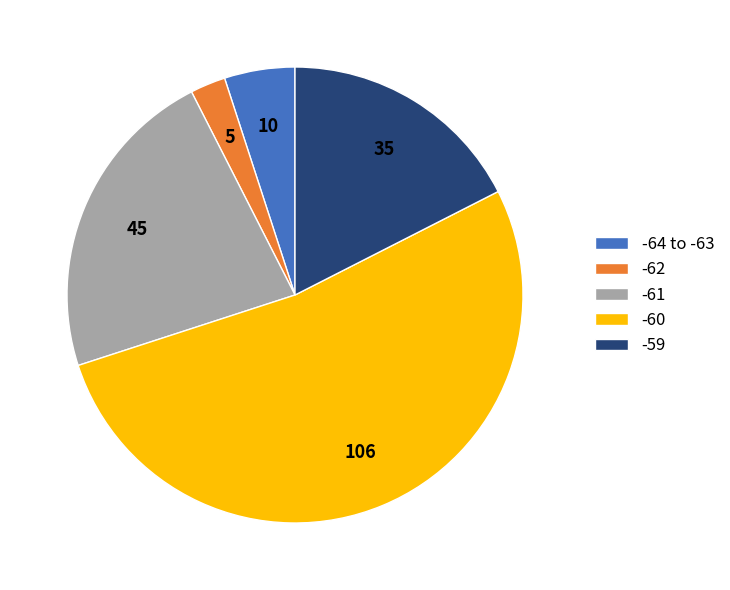

Combined, do -60 and -62 account for over 50%?

Yes